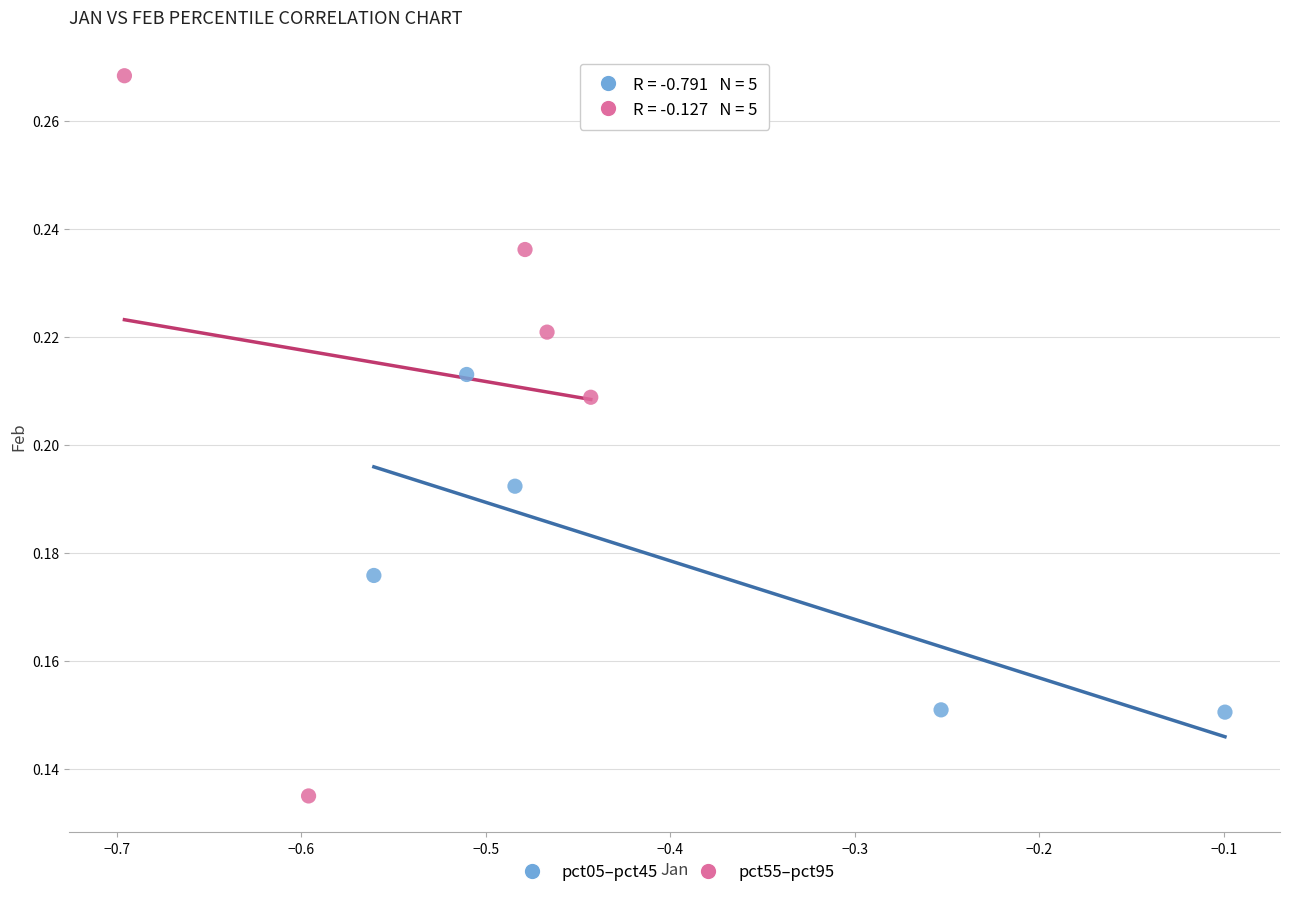

Which series reaches the minimum Y coordinate?

pct55–pct95